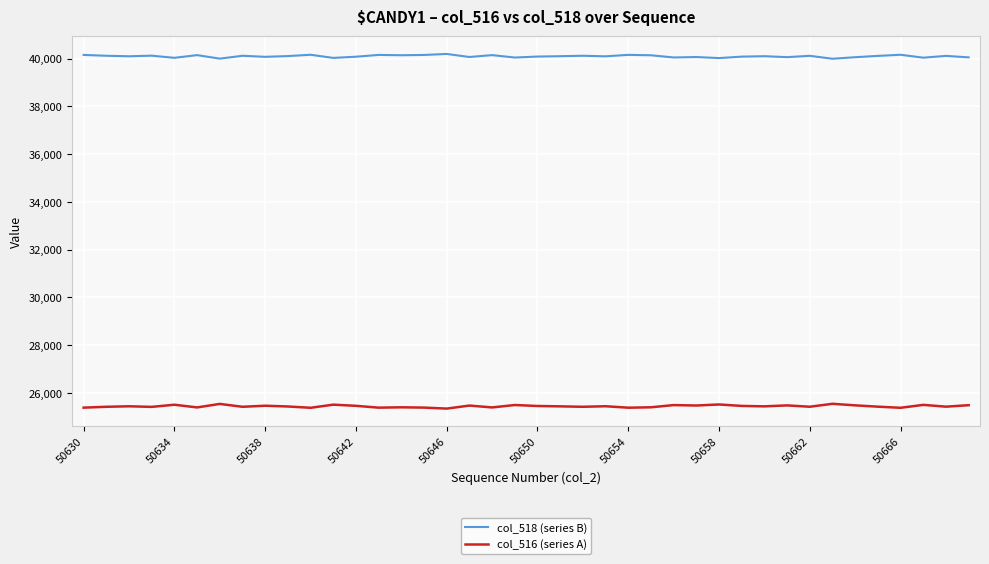

What is the difference between the maximum and minimum values in the col_518 (series B) series?

201